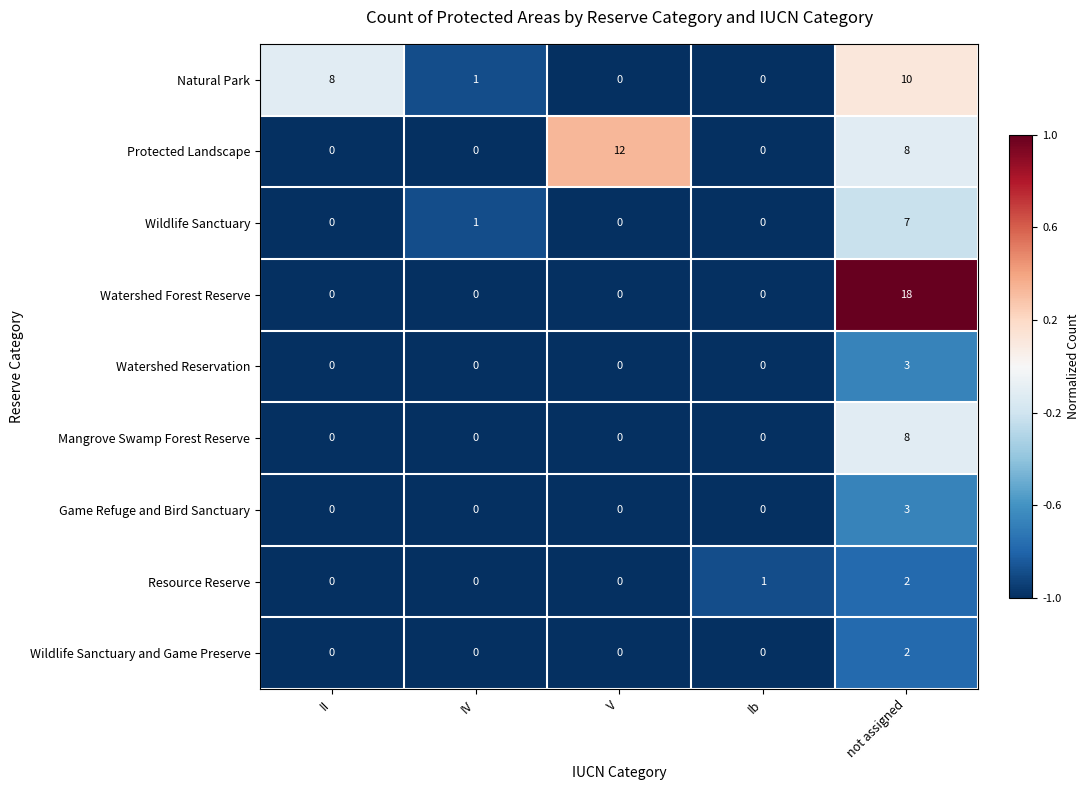

How many Resource Reserve values are between 0 and 1?

4